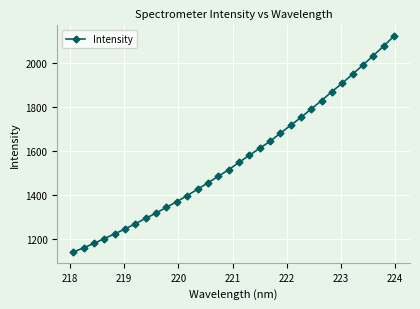

What is the value of the 2nd point from the left?

1159.1